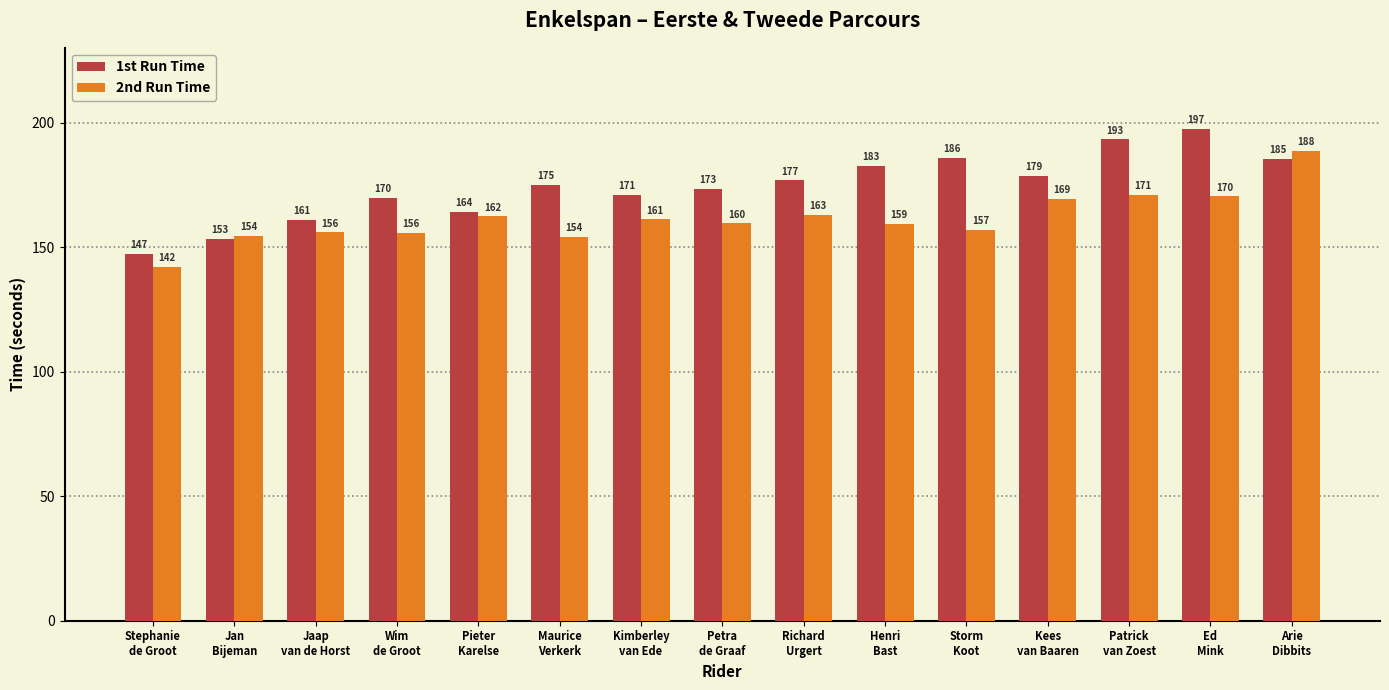

The value of 2nd Run Time at Jan
Bijeman is 78.3. True or false?

False